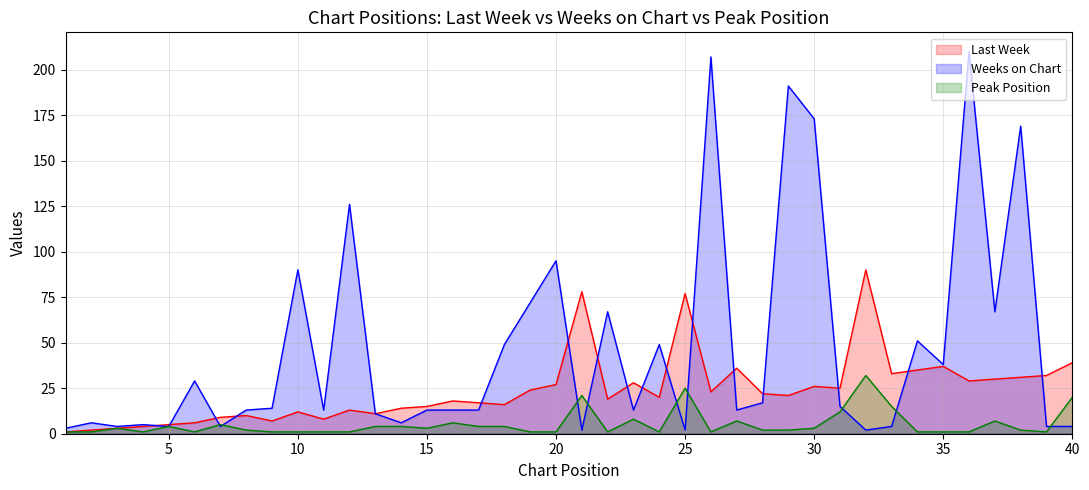

What is the maximum value for Peak Position?

32